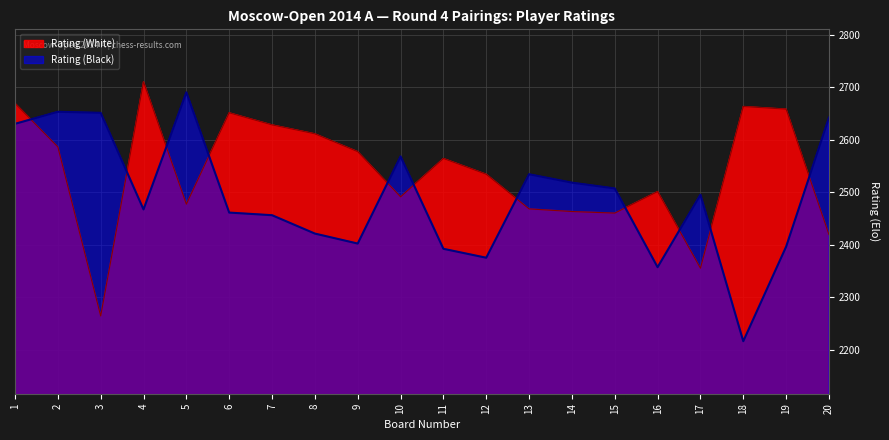

How many lines are shown in the chart?

2